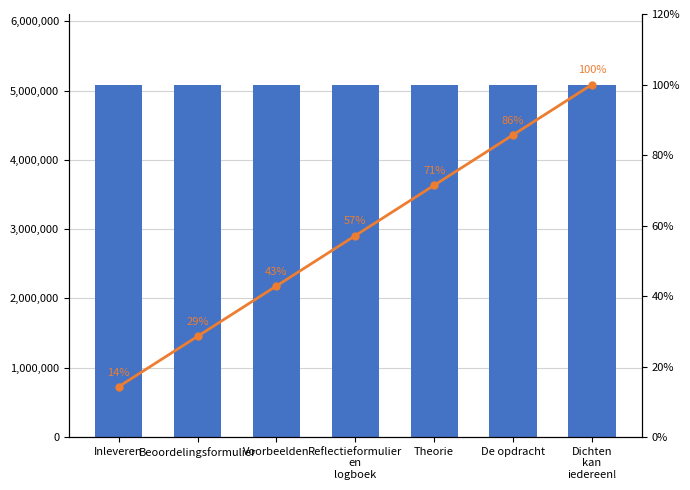

How many series are shown in this chart?

2